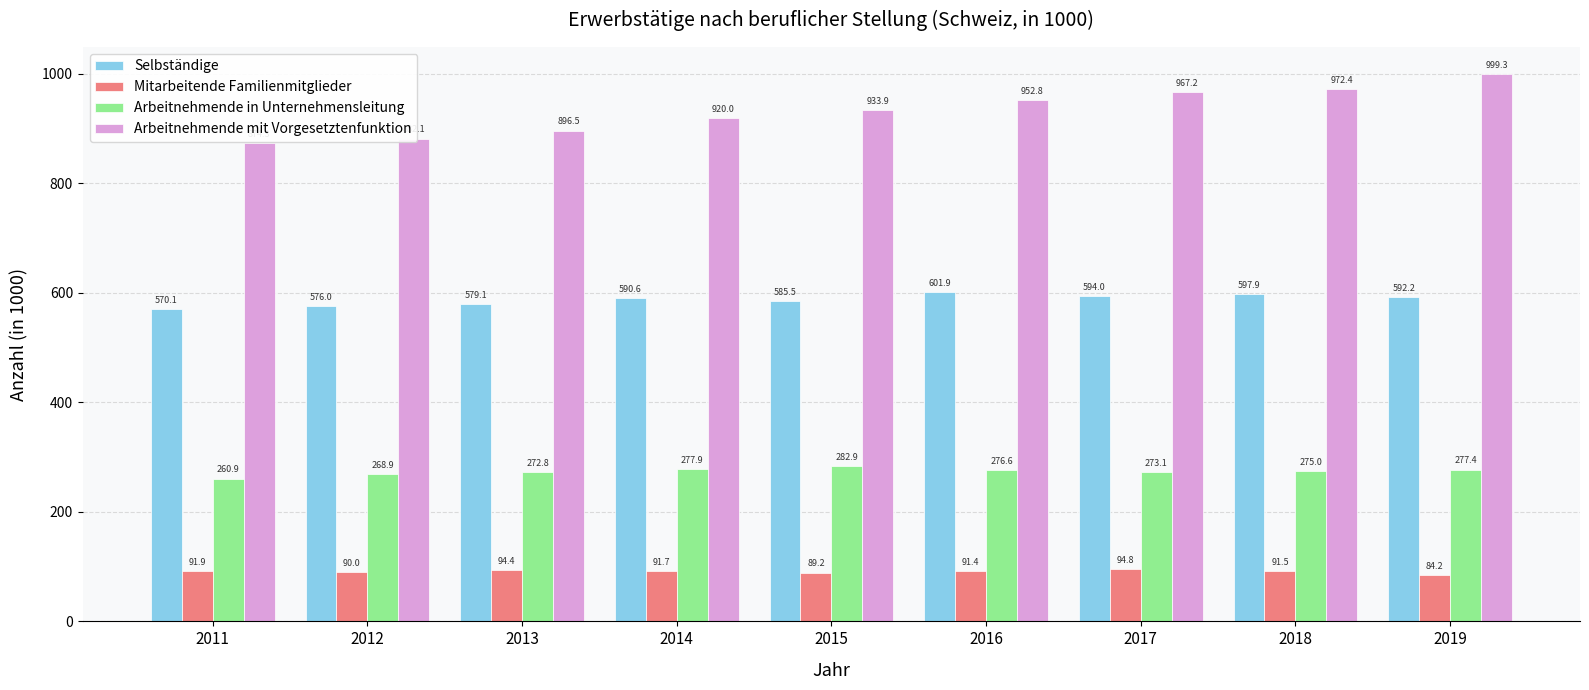

Rank the series by their average value, from lowest to highest.

Mitarbeitende Familienmitglieder, Arbeitnehmende in Unternehmensleitung, Selbständige, Arbeitnehmende mit Vorgesetztenfunktion